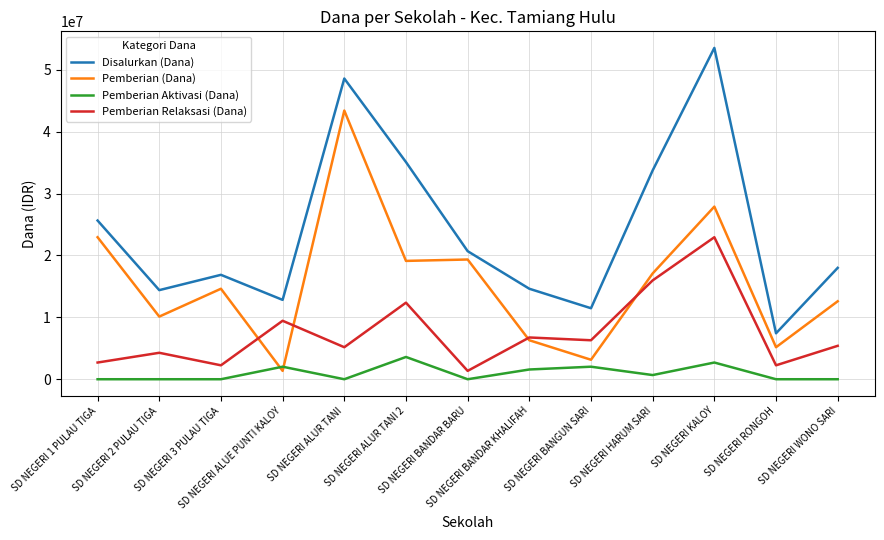

Which series changed the most between SD NEGERI BANDAR BARU and SD NEGERI WONO SARI?

Pemberian (Dana)